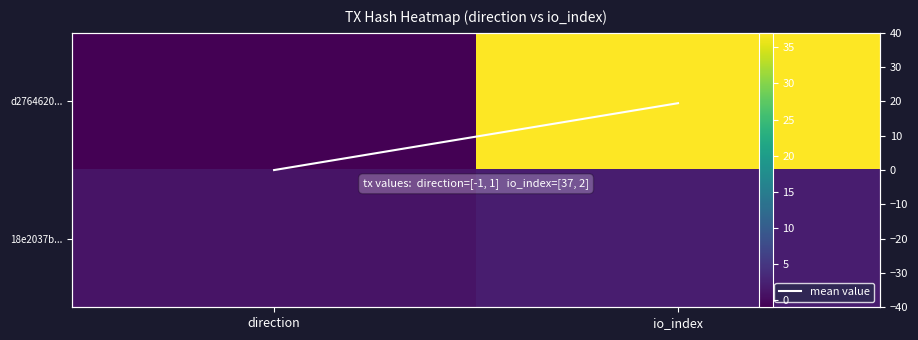

What is the difference between the maximum and minimum values in the mean value series?

19.5